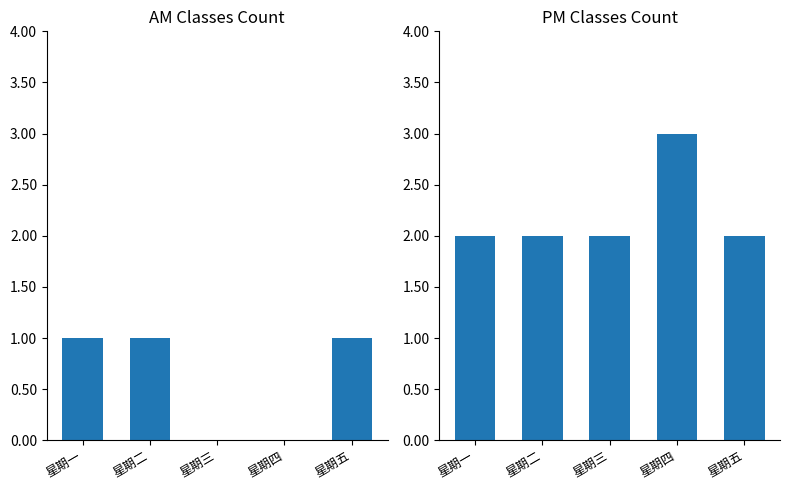

Which label corresponds to the smallest value in the chart?

星期三